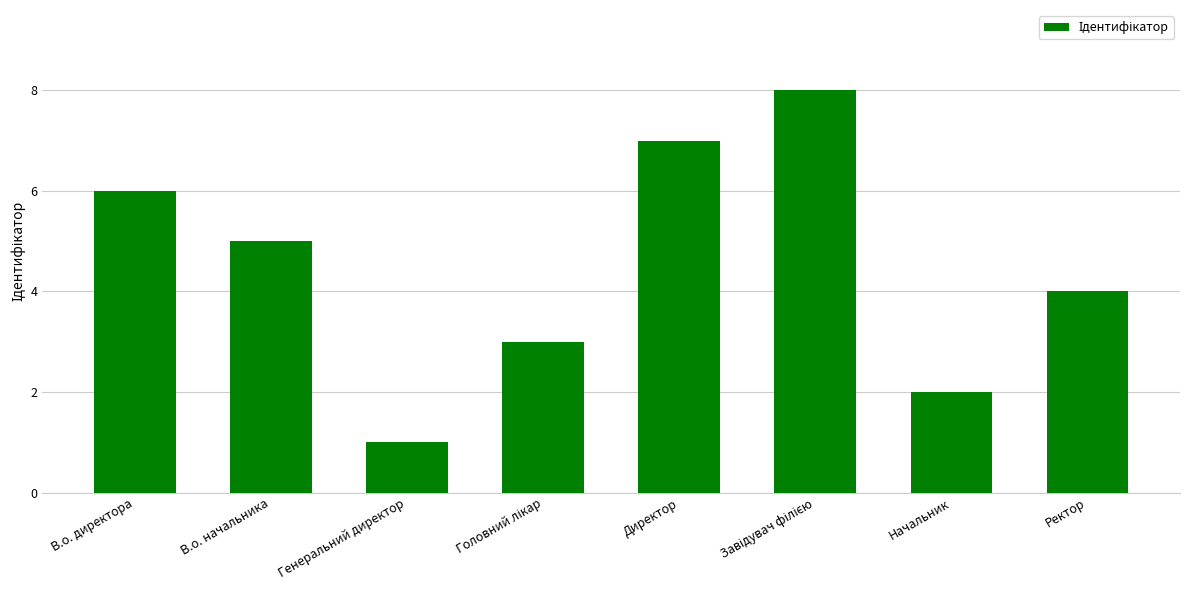

What is the change in value from В.о. начальника to Директор?

+2